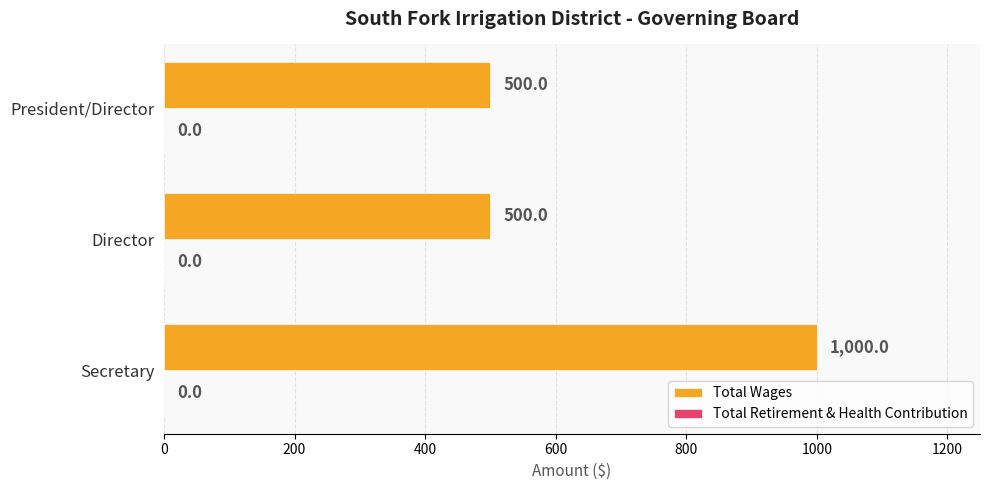

What is the average value?

667